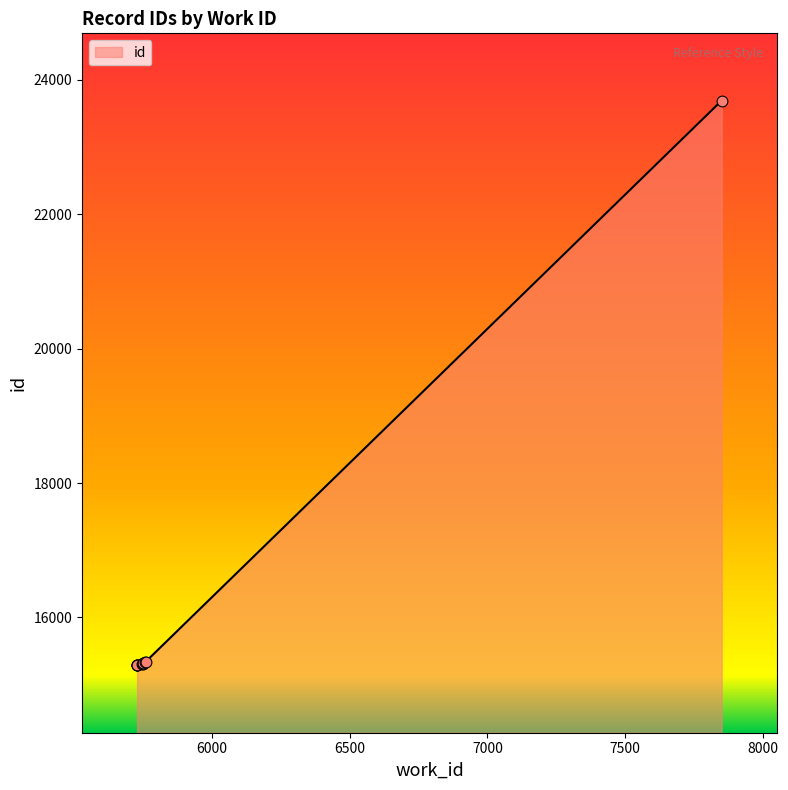

What is the change in value from 5730 to 7850?

+8398